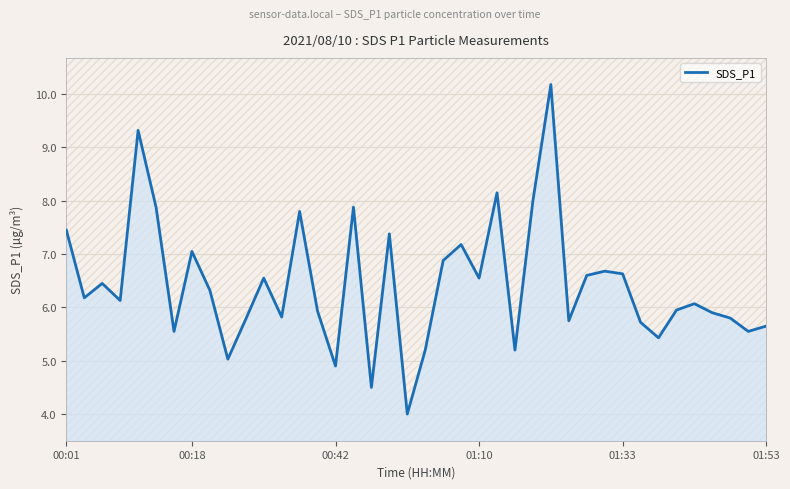

Is it true that SDS_P1 equals 6.5 at 01:10?

True